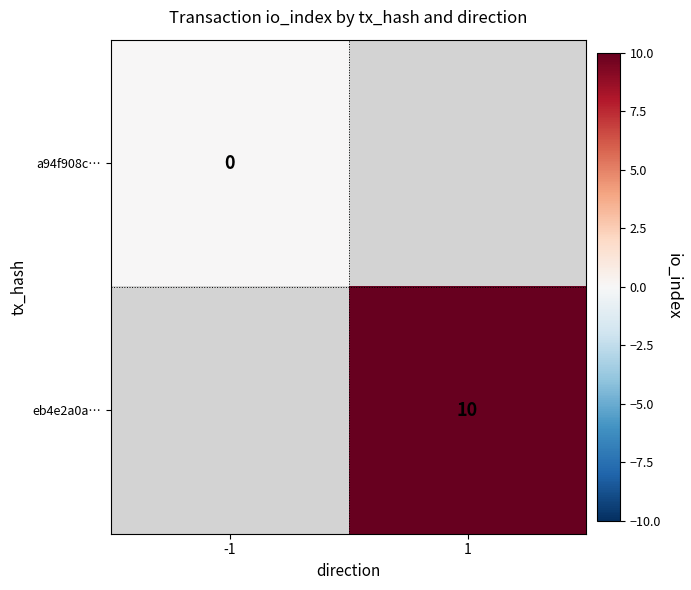

Is it true that eb4e2a0a… equals 10 at 1?

True